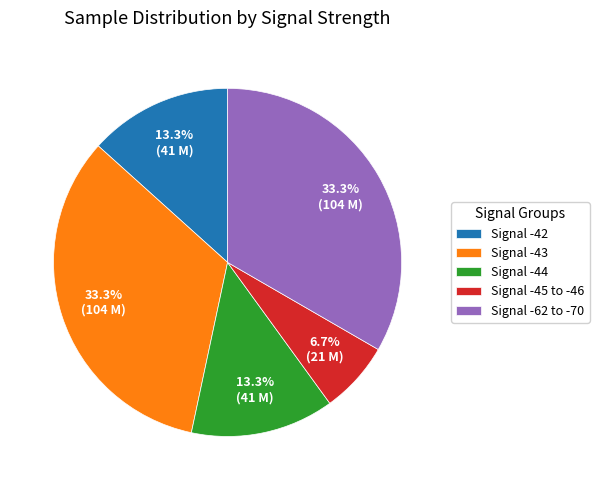

Combined, do Signal -44 and Signal -45 to -46 account for over 50%?

No